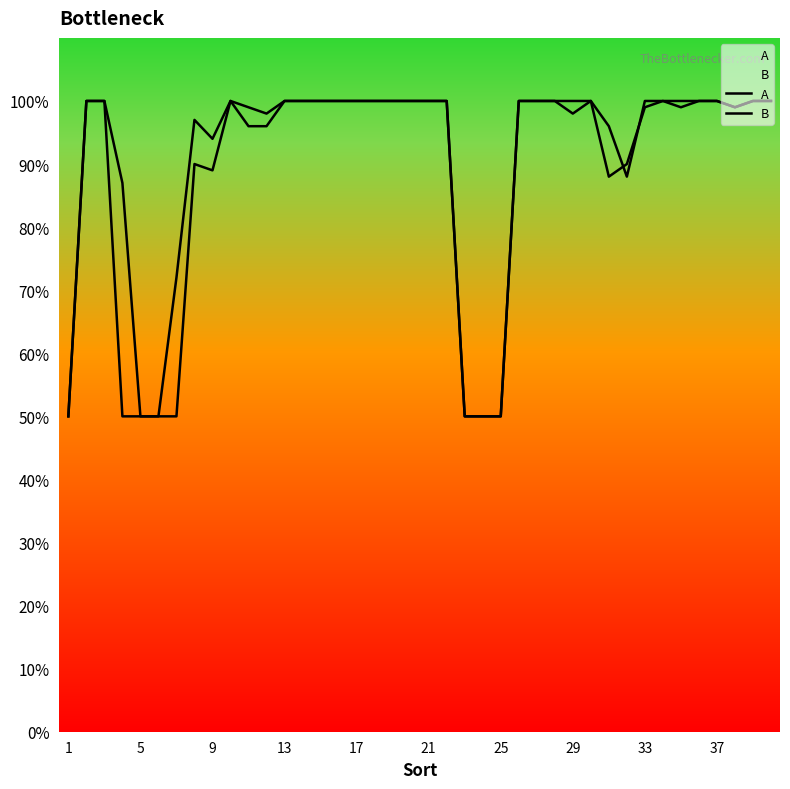

True or false: A and B cross at least once.

True